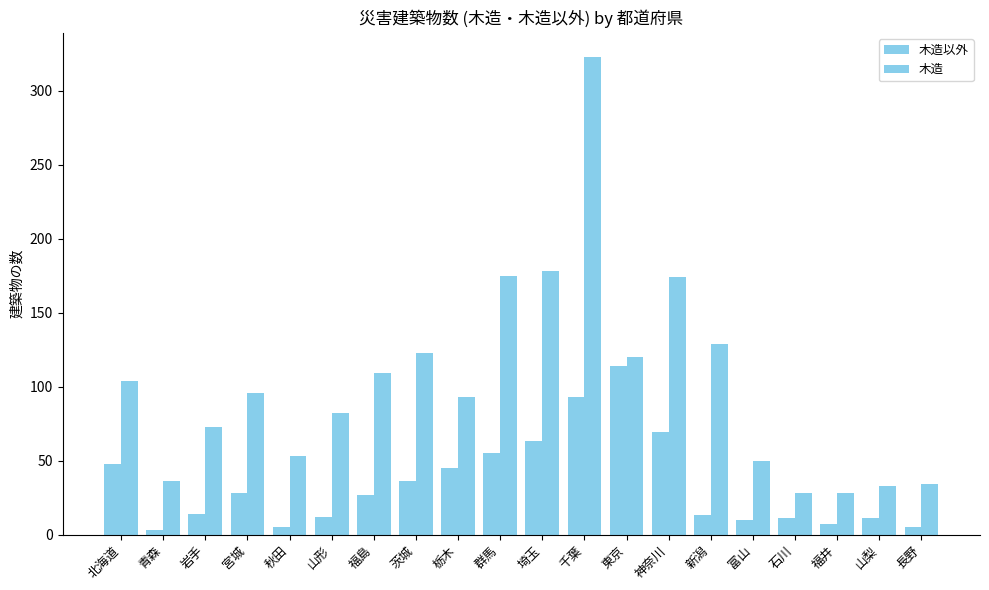

At which category is the sum across all series the highest?

千葉